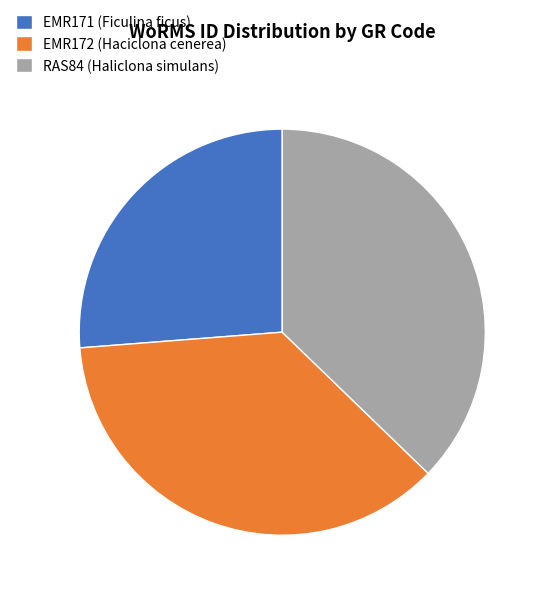

Which slice is the smallest?

EMR171 (Ficulina ficus)